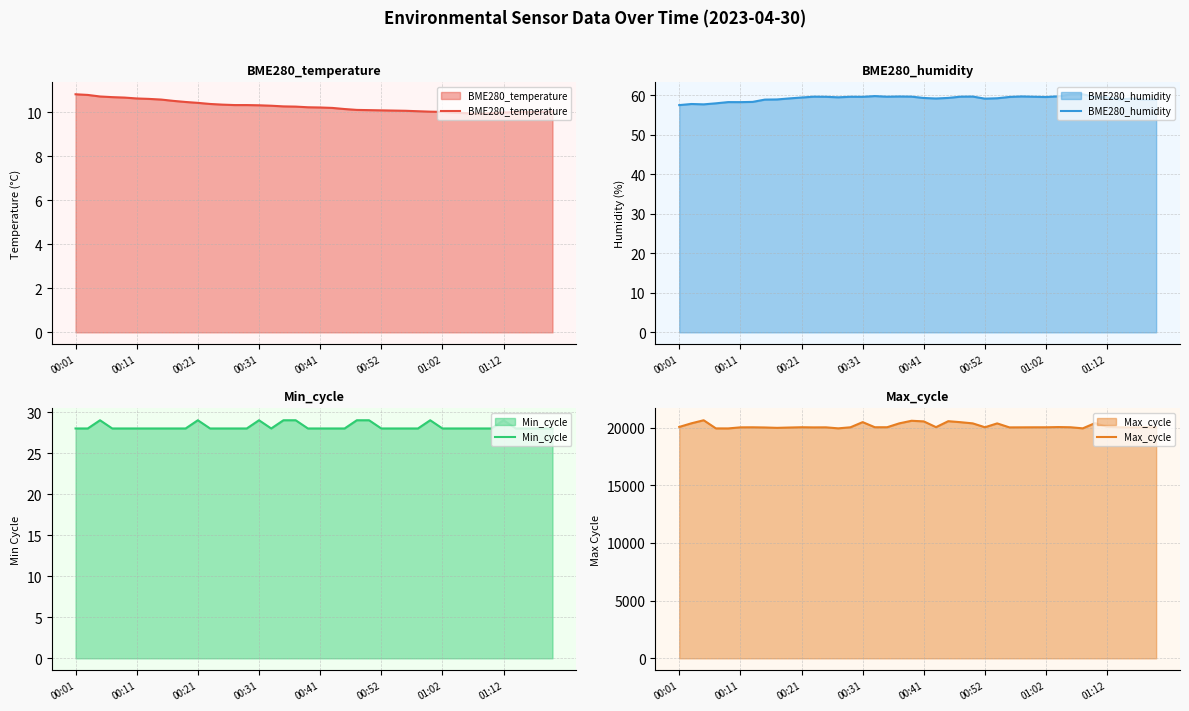

Reading left to right, extract all data points from this chart.

BME280_temperature: 10.8	10.8	10.7	10.7	10.7	10.6	10.6	10.6	10.5	10.5	10.4	10.4	10.3	10.3	10.3	10.3	10.3	10.3	10.2	10.2	10.2	10.2	10.1	10.1	10.1	10.1	10.1	10.1	10.0	10.0	10.0	10.0	9.9	9.9	9.9	10.0	10.0	10.0	10.0	10.0
BME280_humidity: 57.5	57.8	57.7	57.9	58.2	58.2	58.3	58.9	58.9	59.2	59.4	59.6	59.6	59.5	59.6	59.6	59.8	59.6	59.7	59.6	59.3	59.1	59.3	59.6	59.6	59.1	59.2	59.5	59.7	59.6	59.5	59.7	60.2	60.2	59.5	59.4	58.9	59.1	58.9	58.9
Min_cycle: 28.0	28.0	29.0	28.0	28.0	28.0	28.0	28.0	28.0	28.0	29.0	28.0	28.0	28.0	28.0	29.0	28.0	29.0	29.0	28.0	28.0	28.0	28.0	29.0	29.0	28.0	28.0	28.0	28.0	29.0	28.0	28.0	28.0	28.0	28.0	29.0	28.0	28.0	28.0	28.0
Max_cycle: 20055.0	20372.0	20635.0	19930.0	19927.0	20020.0	20025.0	20009.0	19977.0	20005.0	20029.0	20017.0	20021.0	19934.0	20025.0	20473.0	20029.0	20030.0	20368.0	20591.0	20536.0	20038.0	20554.0	20468.0	20365.0	20029.0	20363.0	20017.0	20021.0	20025.0	20026.0	20045.0	20028.0	19934.0	20388.0	20065.0	20025.0	20016.0	20025.0	20017.0